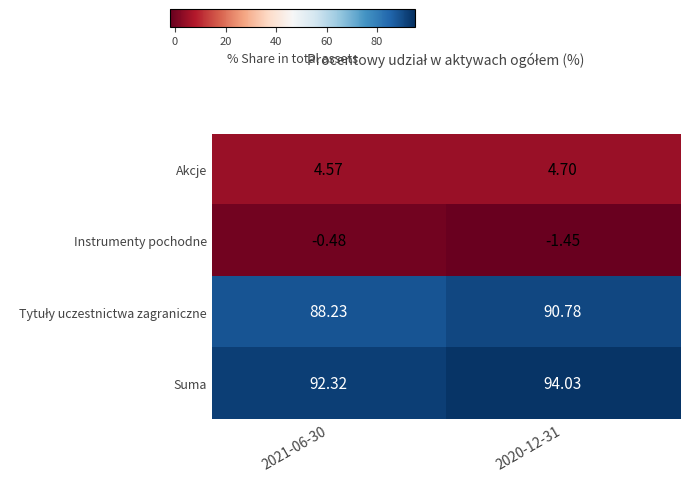

Which series has the largest total across all categories?

Suma